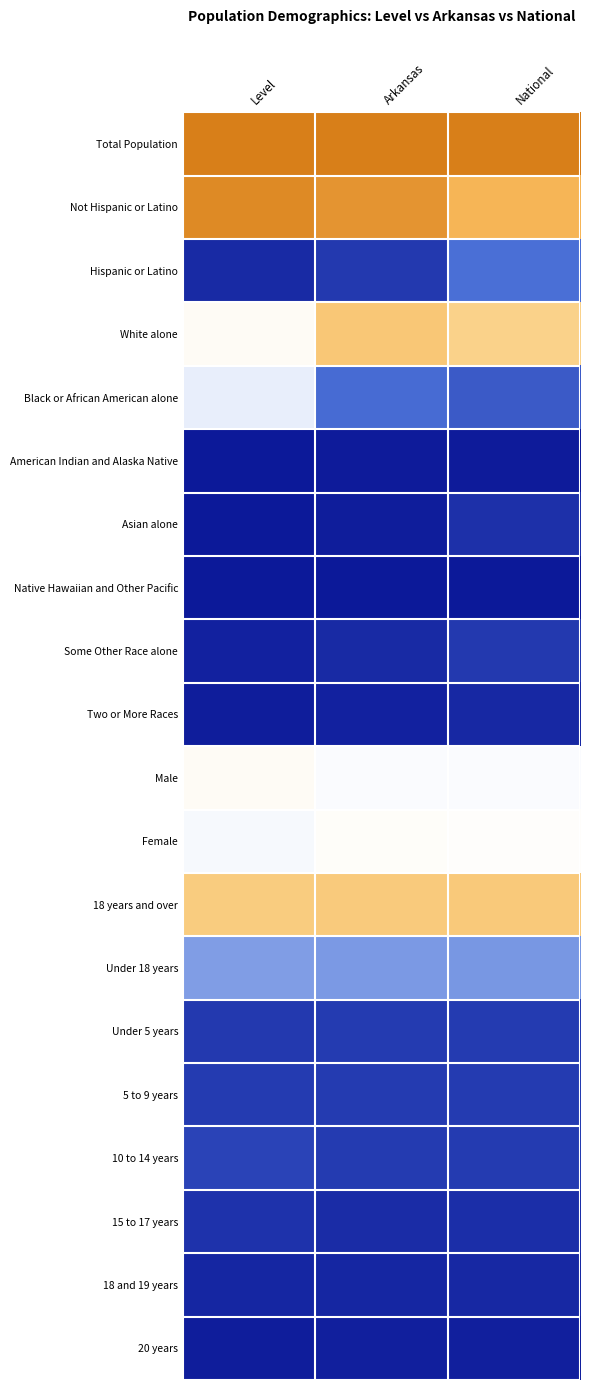

Count the number of data series in this chart.

20